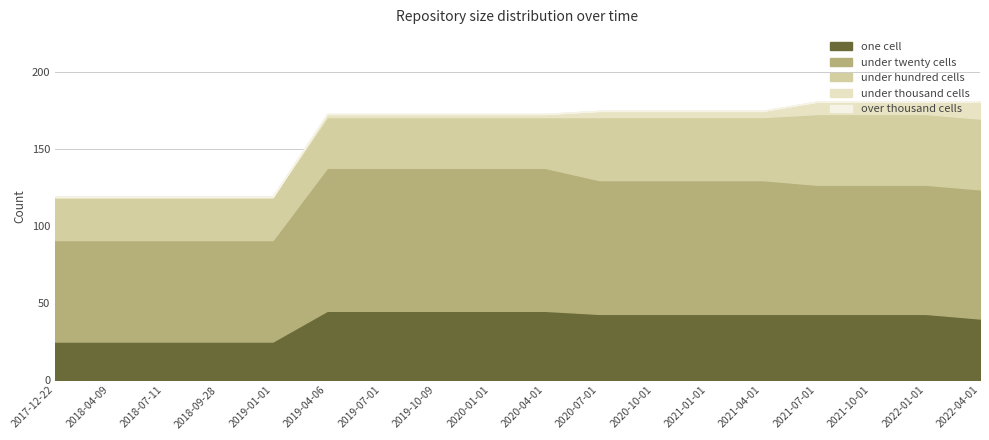

What is the label of the 16th point from the left?

2021-10-01